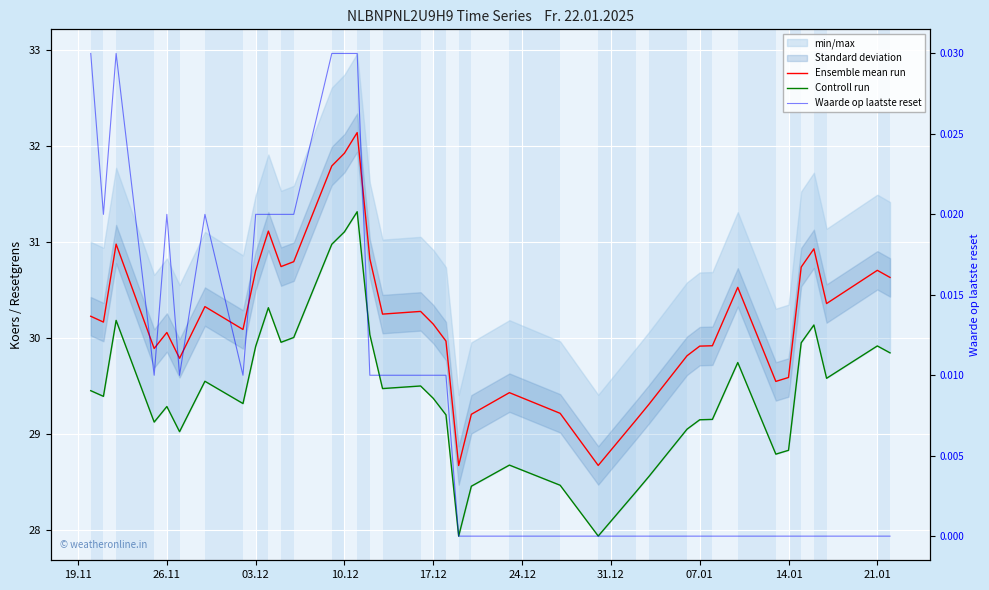

Reading left to right, what are all the values shown in this chart?

Ensemble mean run: 30.2	30.2	31.0	29.9	30.1	29.8	30.3	30.1	30.7	31.1	30.7	30.8	31.8	31.9	32.1	30.8	30.3	30.3	30.1	30.0	28.7	29.2	29.4	29.2	28.7	29.2	29.3	29.8	29.9	29.9	30.5	29.6	29.6	30.7	30.9	30.4	30.7	30.6
Controll run: 29.5	29.4	30.2	29.1	29.3	29.0	29.6	29.3	29.9	30.3	30.0	30.0	31.0	31.1	31.3	30.0	29.5	29.5	29.4	29.2	27.9	28.5	28.7	28.5	27.9	28.4	28.6	29.1	29.2	29.2	29.7	28.8	28.8	30.0	30.1	29.6	29.9	29.8
Waarde op laatste reset: 0.0	0.0	0.0	0.0	0.0	0.0	0.0	0.0	0.0	0.0	0.0	0.0	0.0	0.0	0.0	0.0	0.0	0.0	0.0	0.0	0.0	0.0	0.0	0.0	0.0	0.0	0.0	0.0	0.0	0.0	0.0	0.0	0.0	0.0	0.0	0.0	0.0	0.0